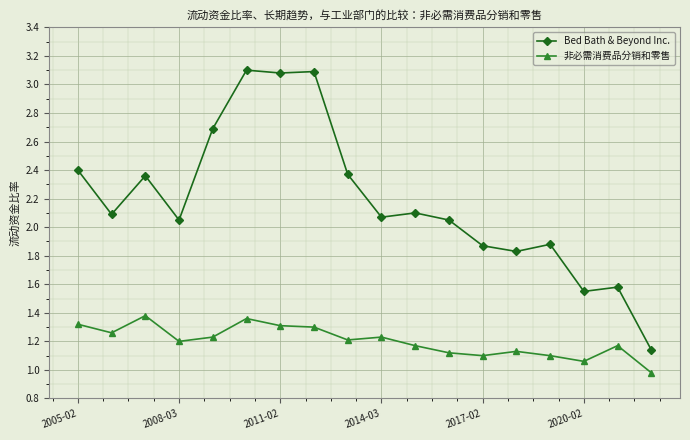

What is the greatest value displayed?

3.1